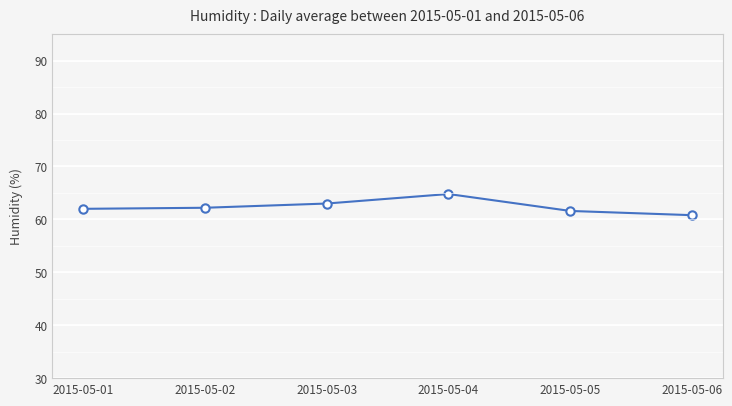

True or false: the data has more than 0 interior local peaks.

True